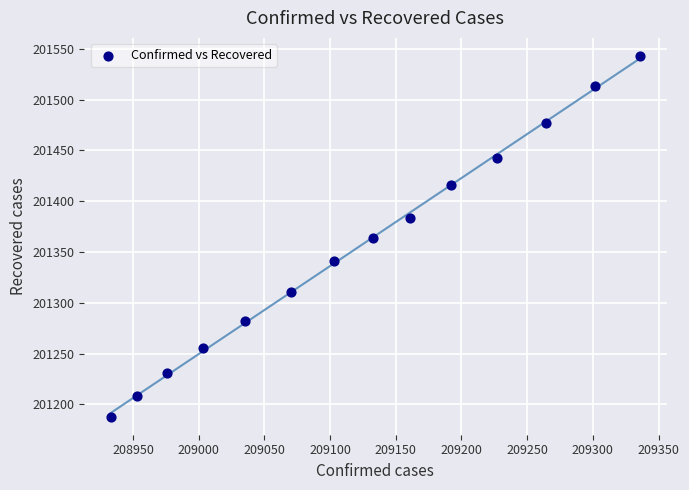

What is the range of Y values (max minus min)?

355